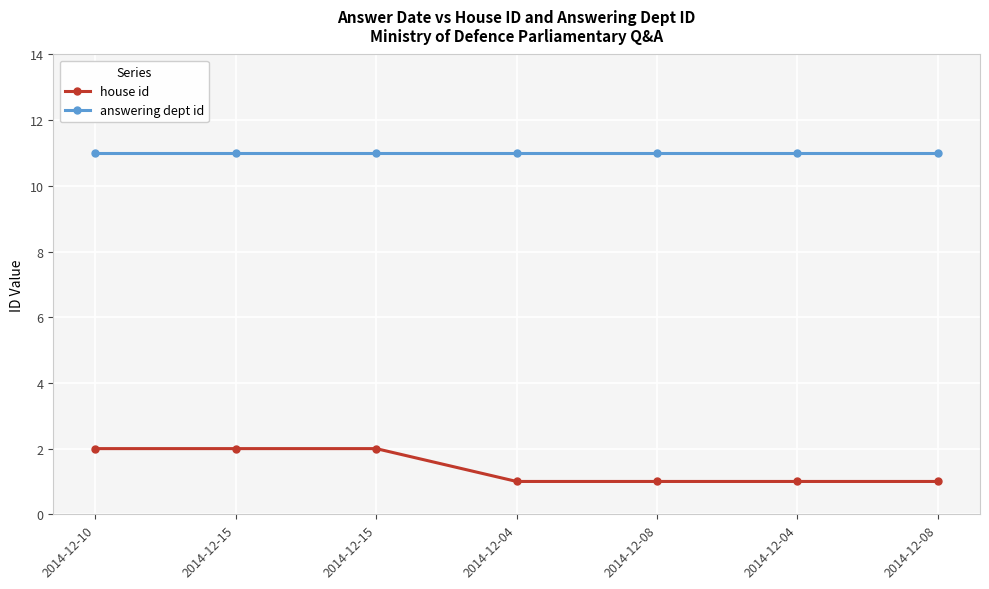

How many lines are shown in the chart?

2